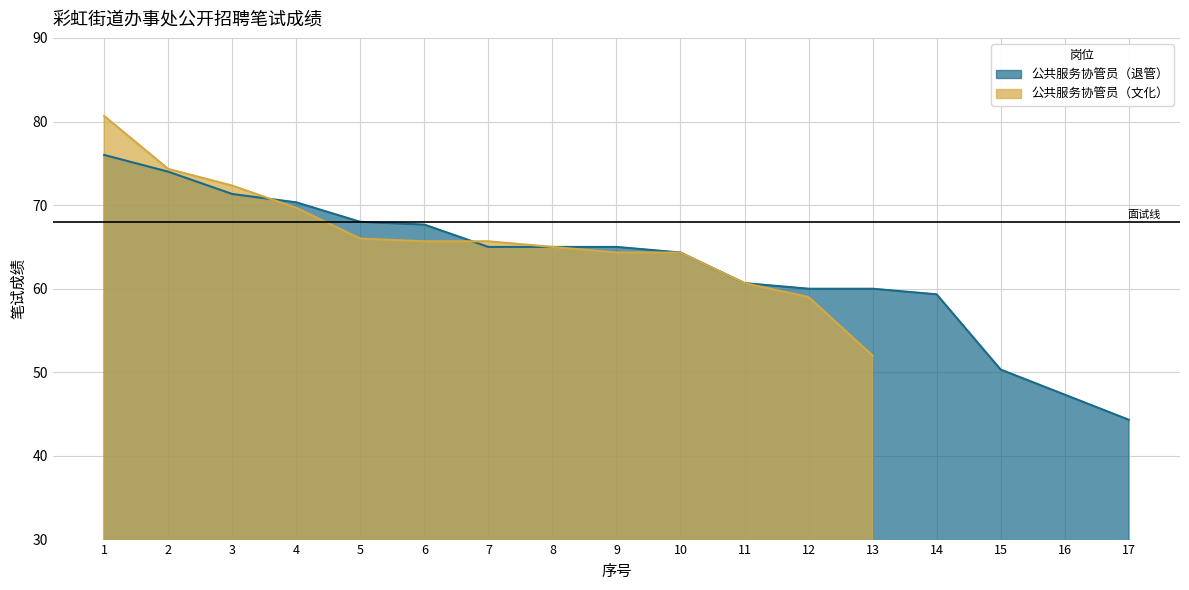

Does the chart have visible grid lines?

Yes